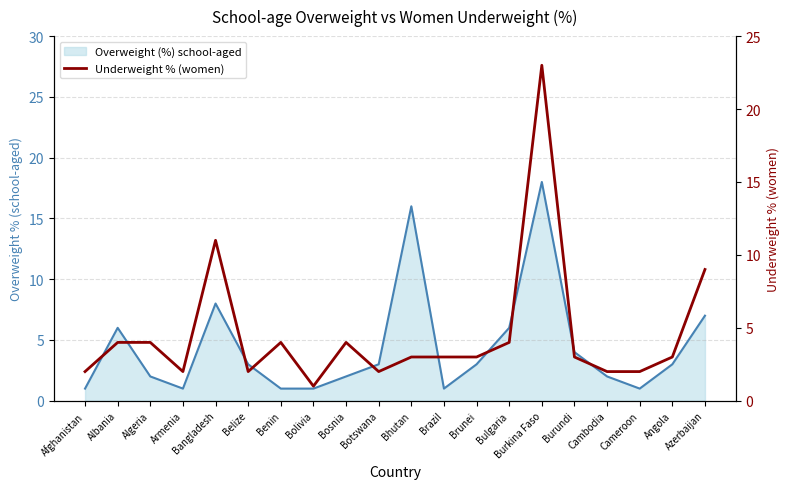

The value at Brazil is 5. True or false?

False